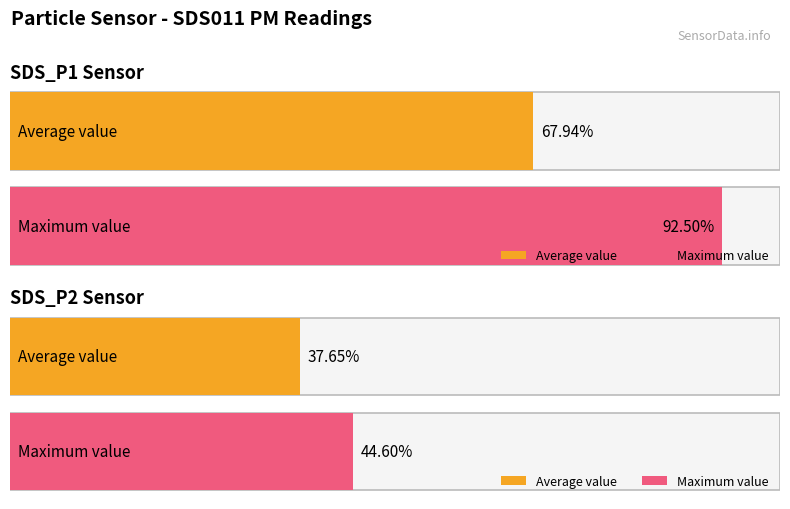

How many series are shown in this chart?

2